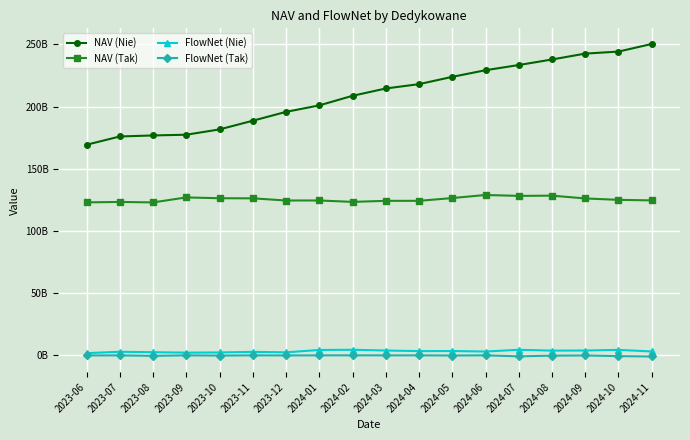

What value does the NAV (Nie) series have at 2024-11?

250355147846.0